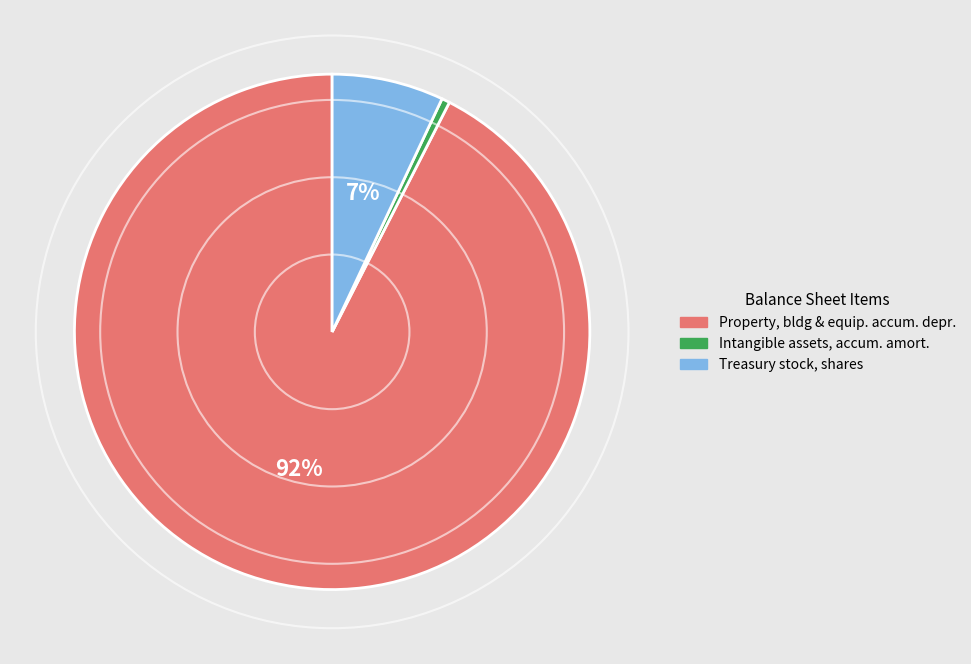

How many segments does this pie chart have?

3